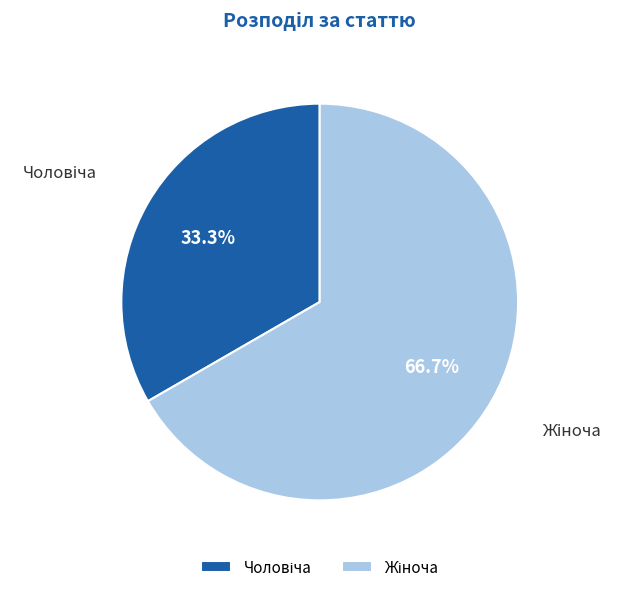

Does any single category account for the majority?

Yes